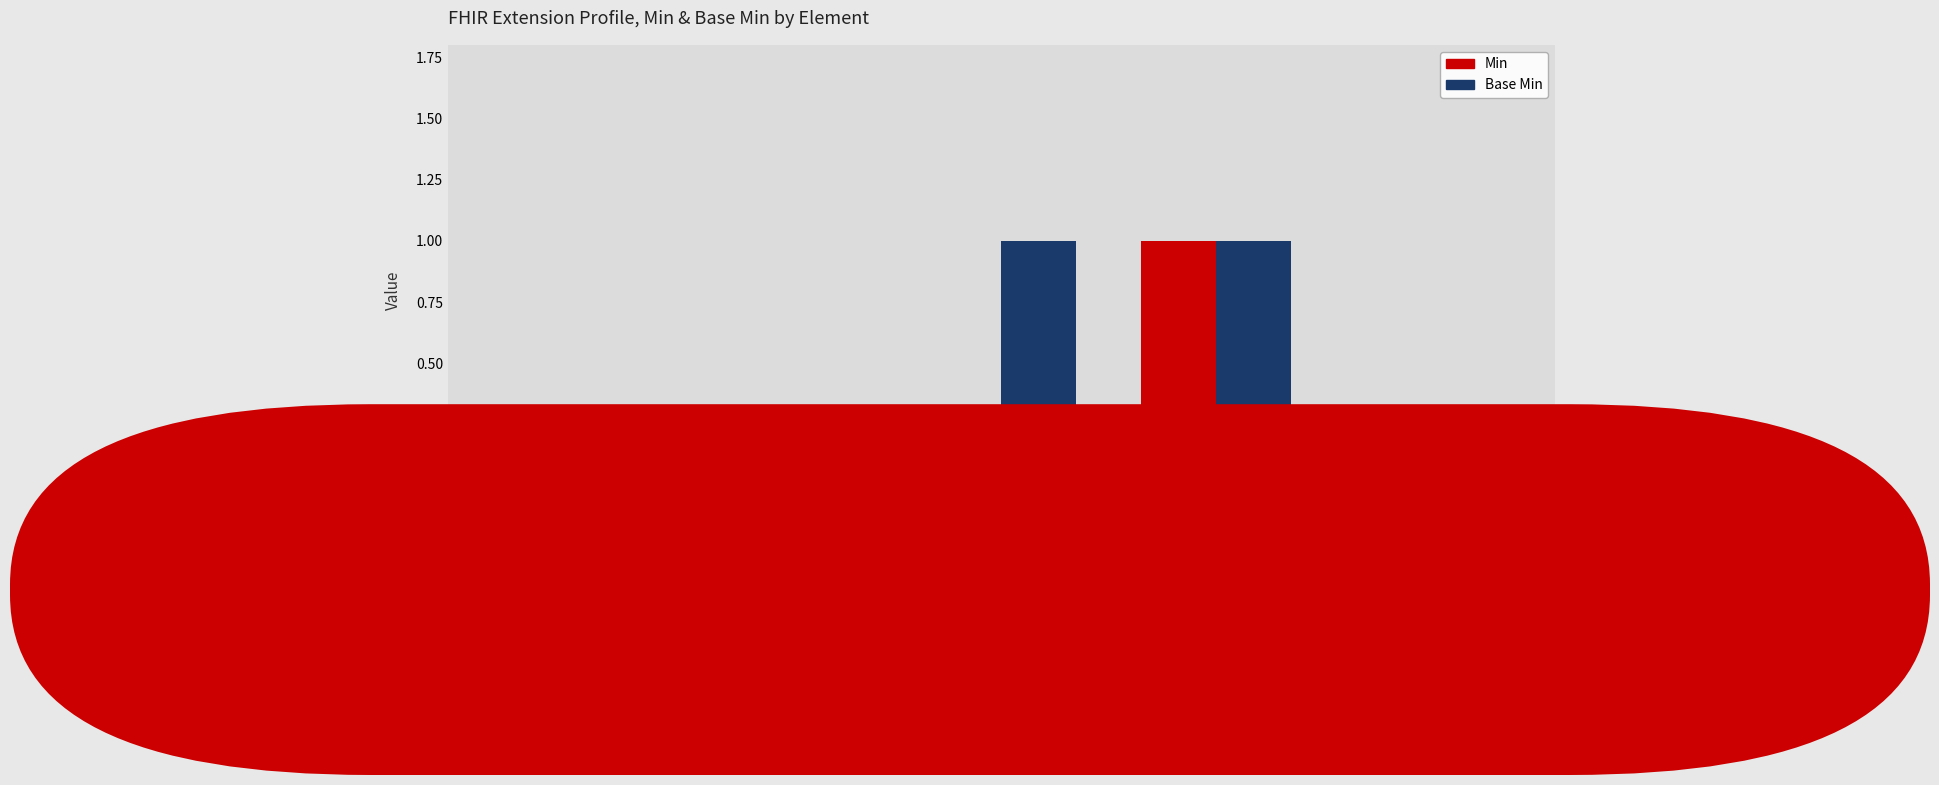

Count the Min values in the range 0 to 1.

5